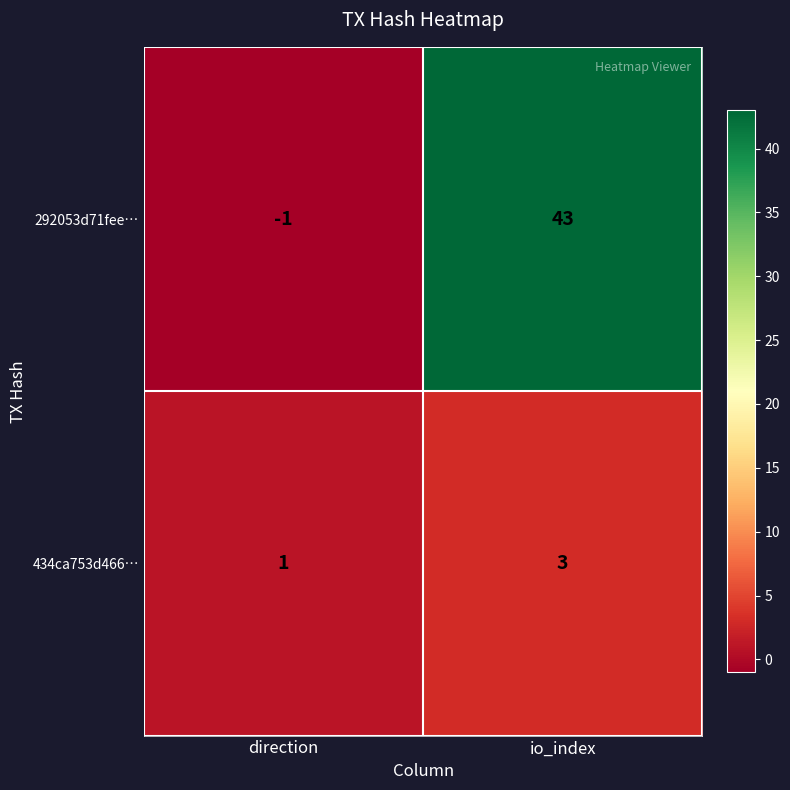

Which series has the largest total across all categories?

292053d71fee…